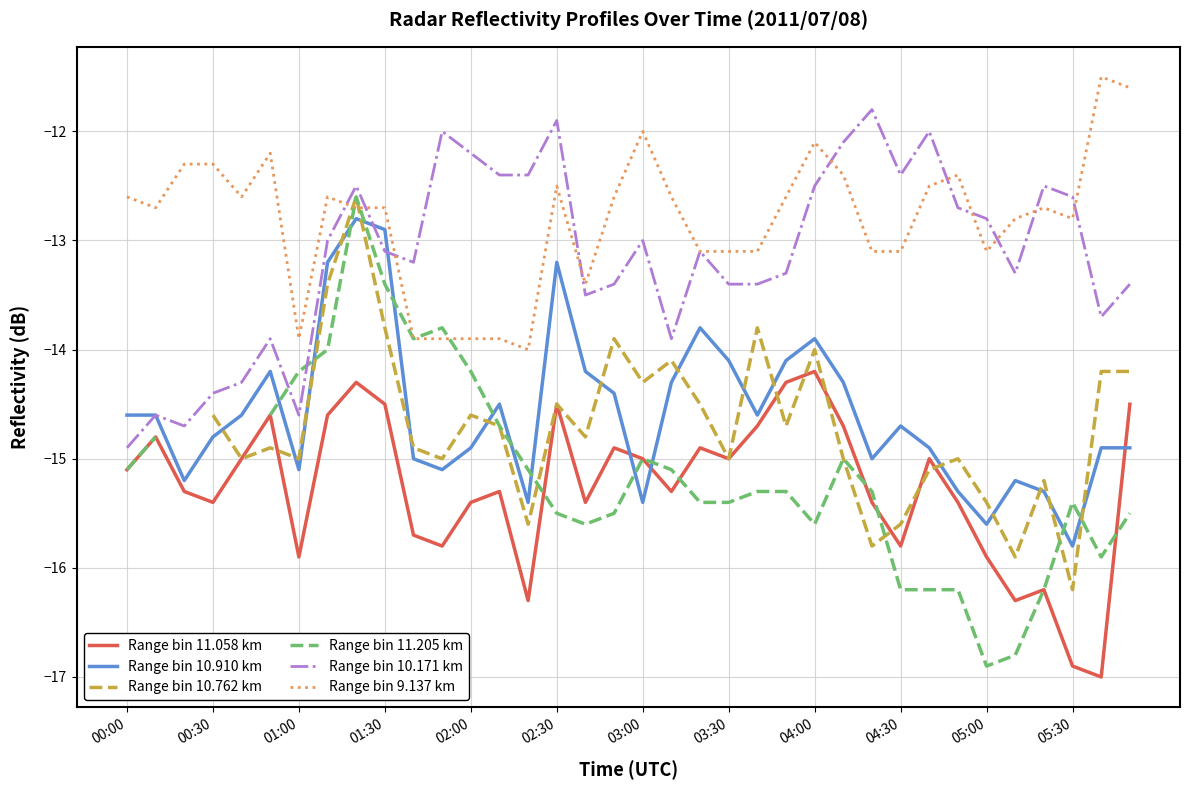

What is the difference between the maximum and minimum values in the Range bin 11.058 km series?

2.8